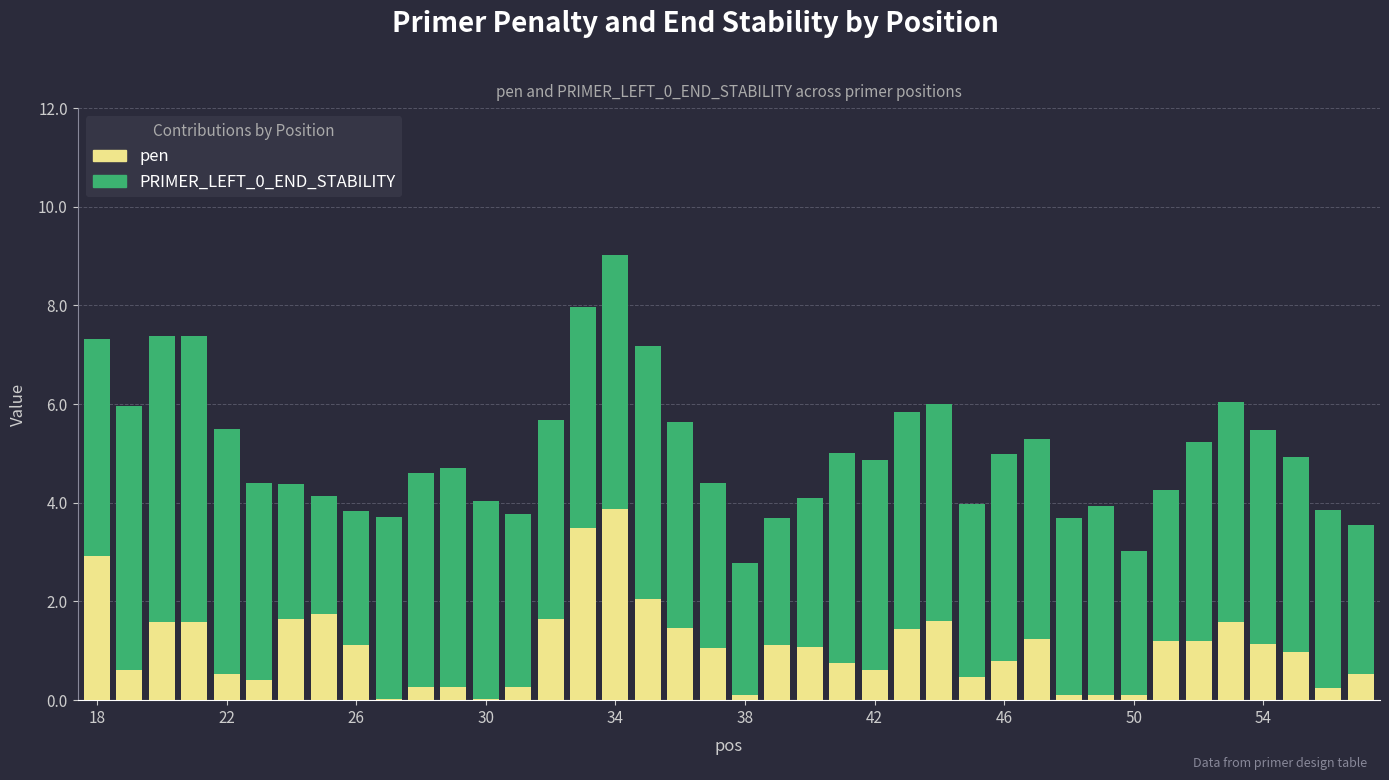

Does the chart contain stacked bars?

Yes